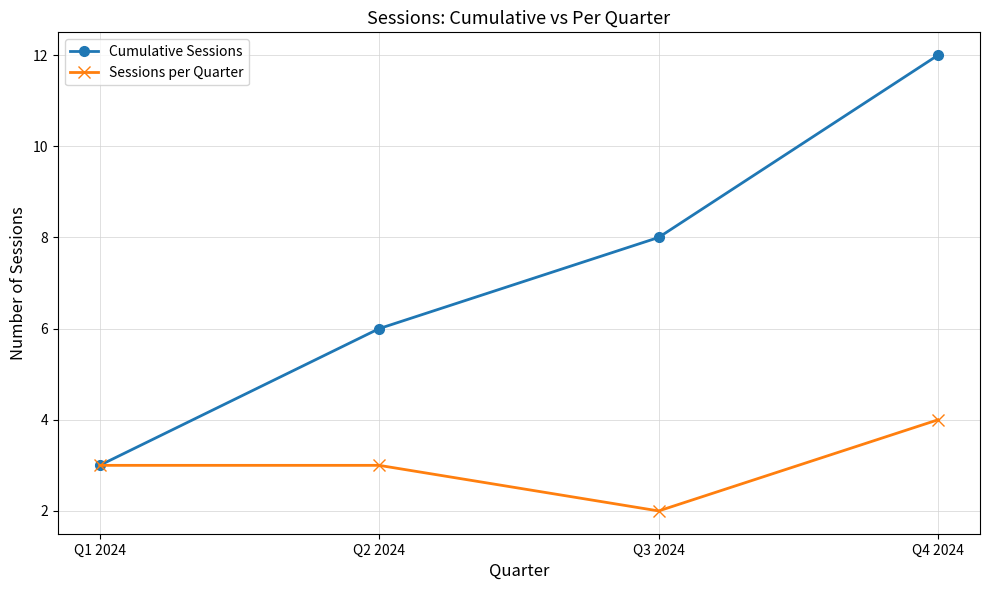

Is it true that Cumulative Sessions equals 6 at Q2 2024?

True